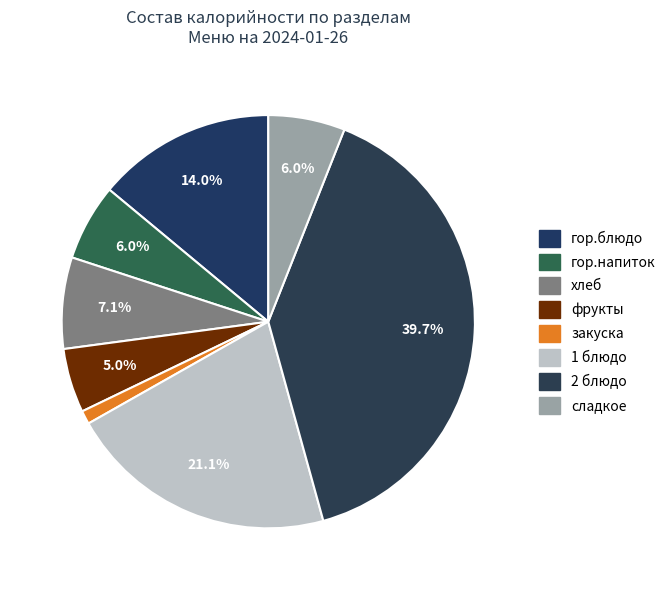

Count the number of slices in the pie.

8